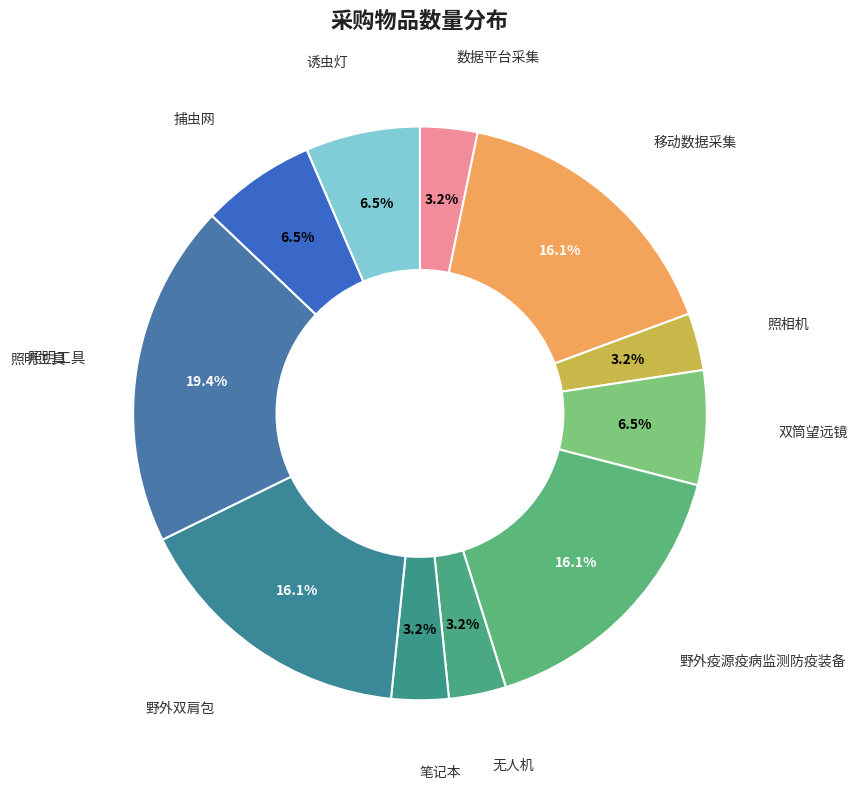

Which slice is the largest?

照明工具